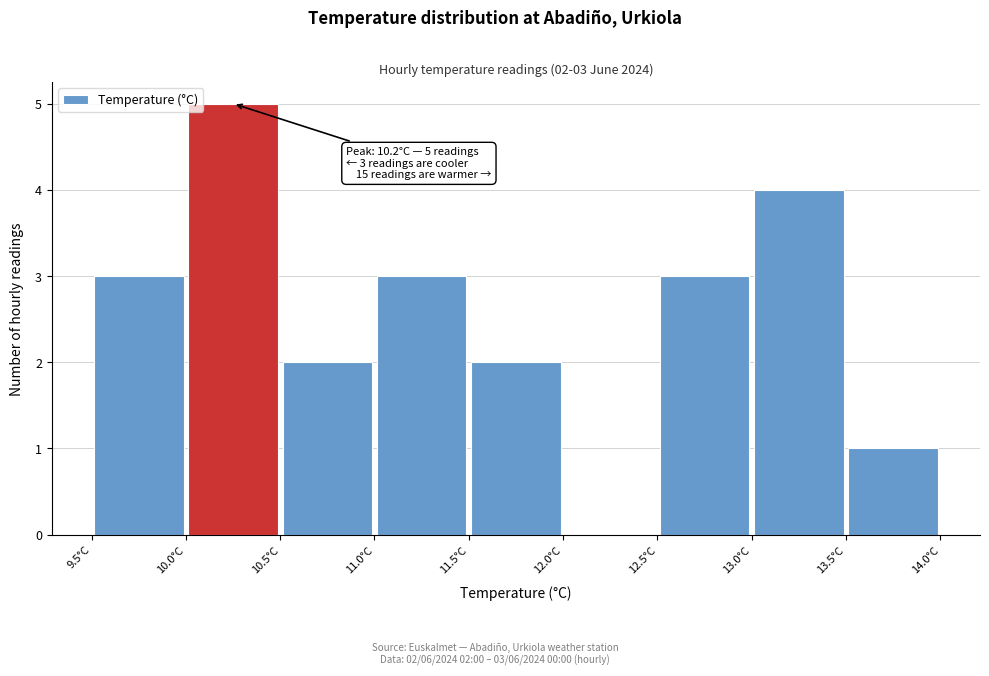

Over which range of the x-axis is the bar tallest?

10.0 to 10.5